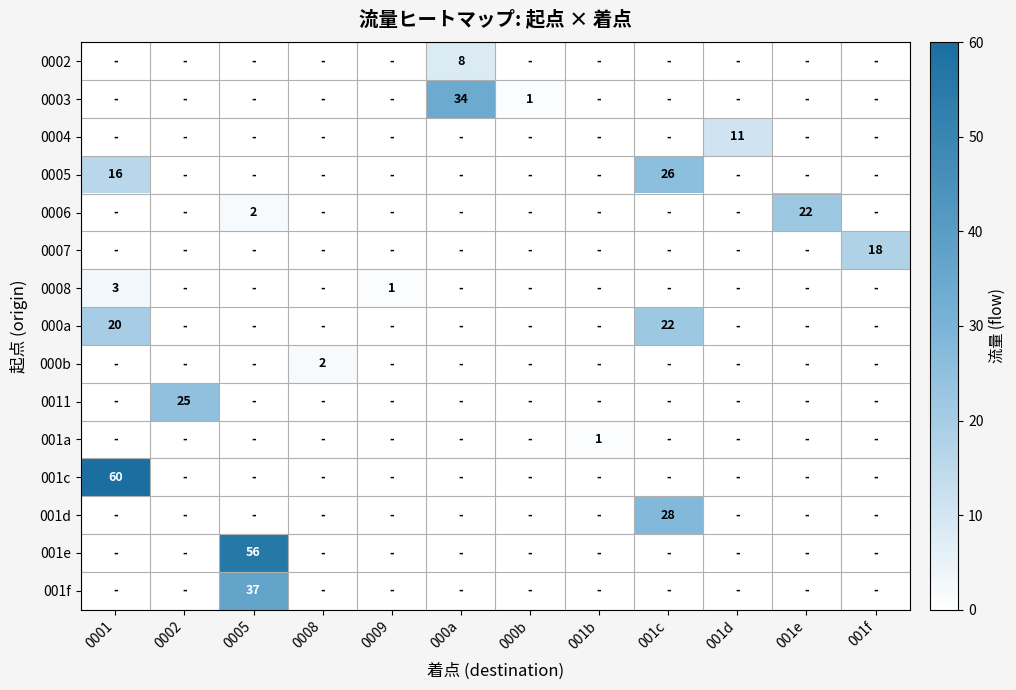

The value of 000a at 001c is 35. True or false?

False